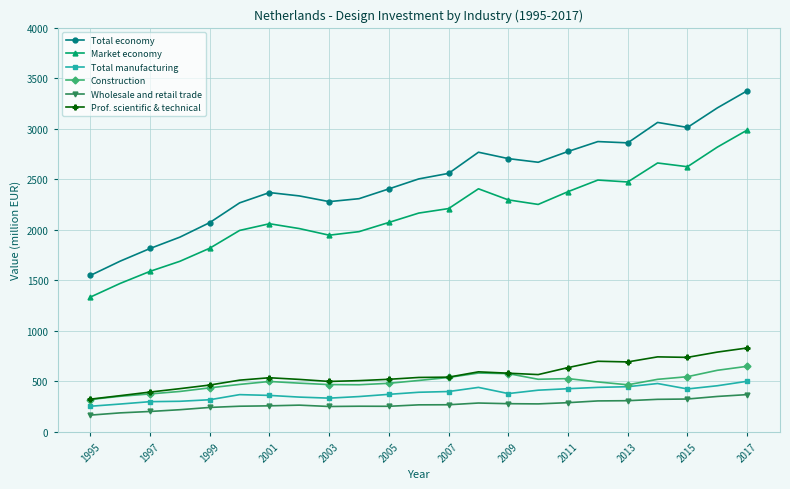

Does the chart have visible grid lines?

Yes